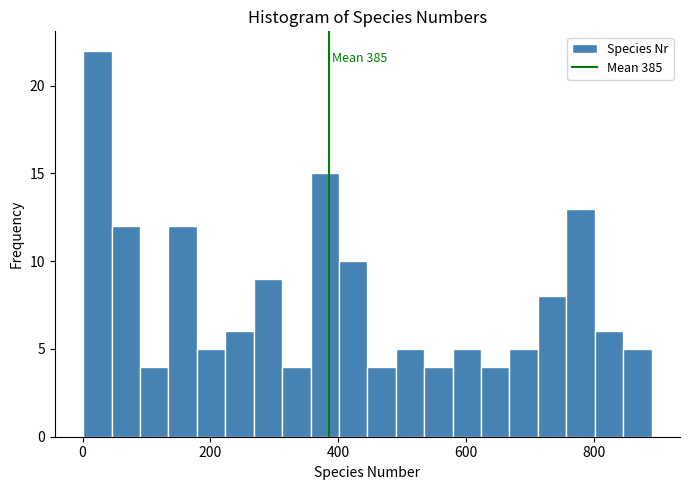

Around what value on the x-axis is the tallest bar? Give the approximate position of its centre, as read against the axis.

20